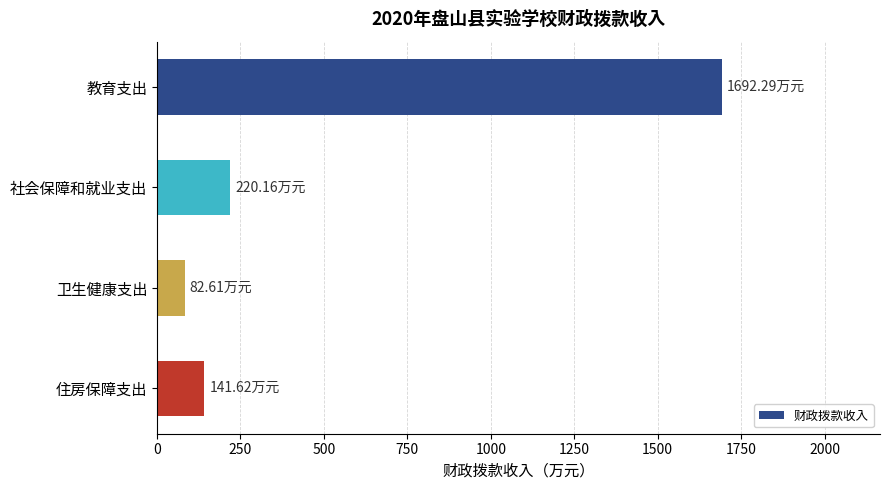

How many distinct data groups are displayed?

1